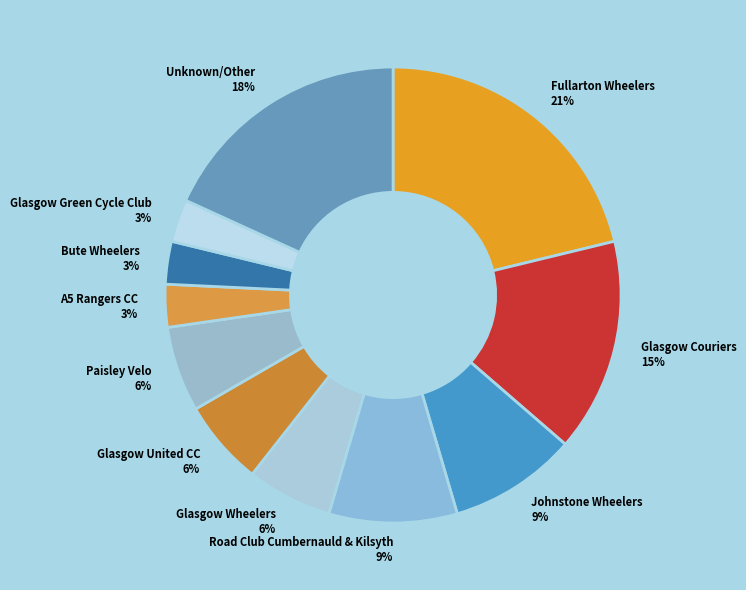

Does Bute Wheelers represent more than half of the total?

No